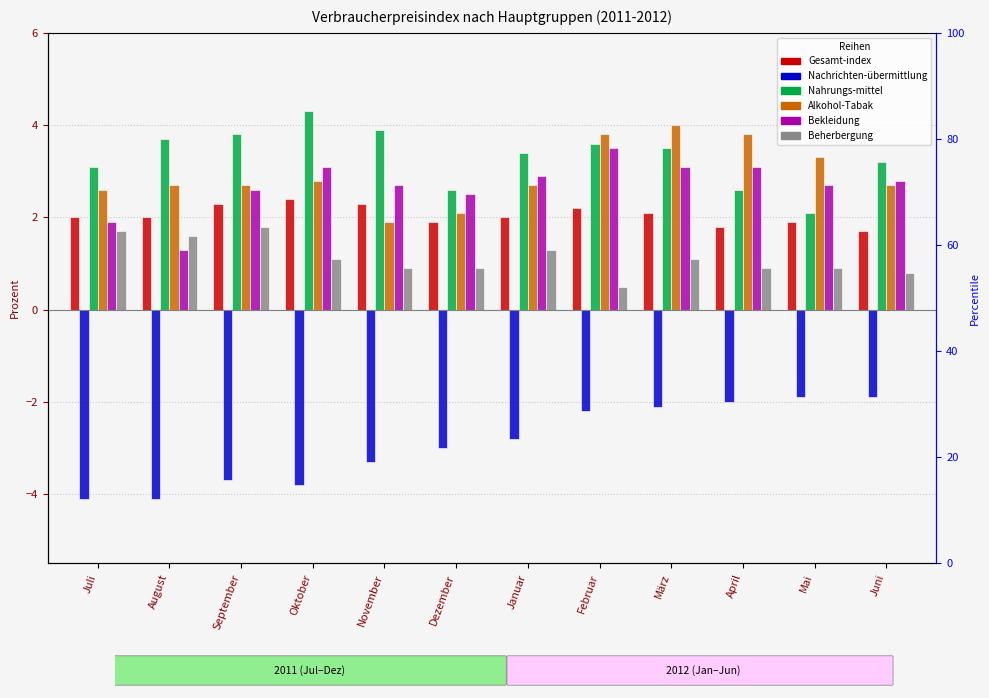

What is the difference between the maximum and minimum values in the Nahrungs-mittel series?

2.2